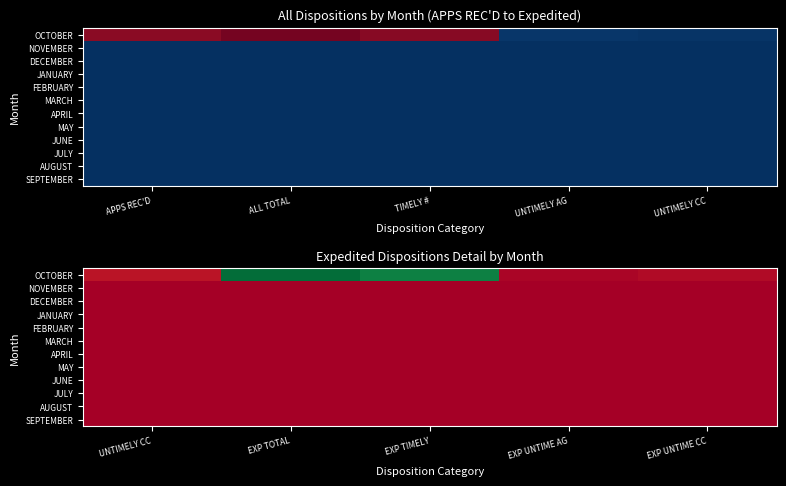

Is the value of SEPTEMBER at UNTIMELY CC greater than the value of FEBRUARY at EXP UNTIME AG?

No